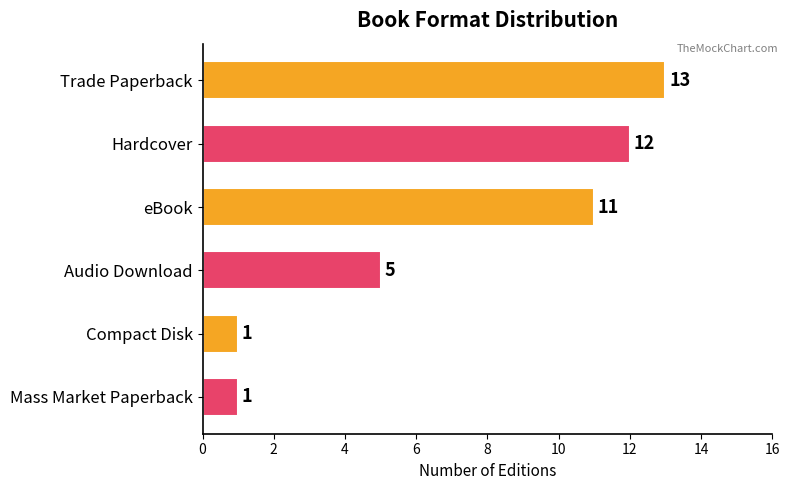

The value at Hardcover is 16. True or false?

False